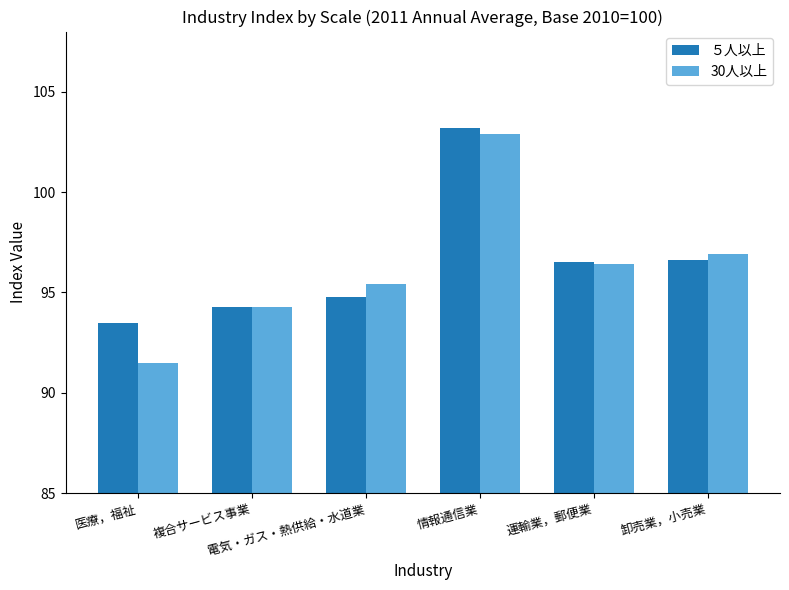

Rank the series by their maximum value, from highest to lowest.

５人以上, 30人以上